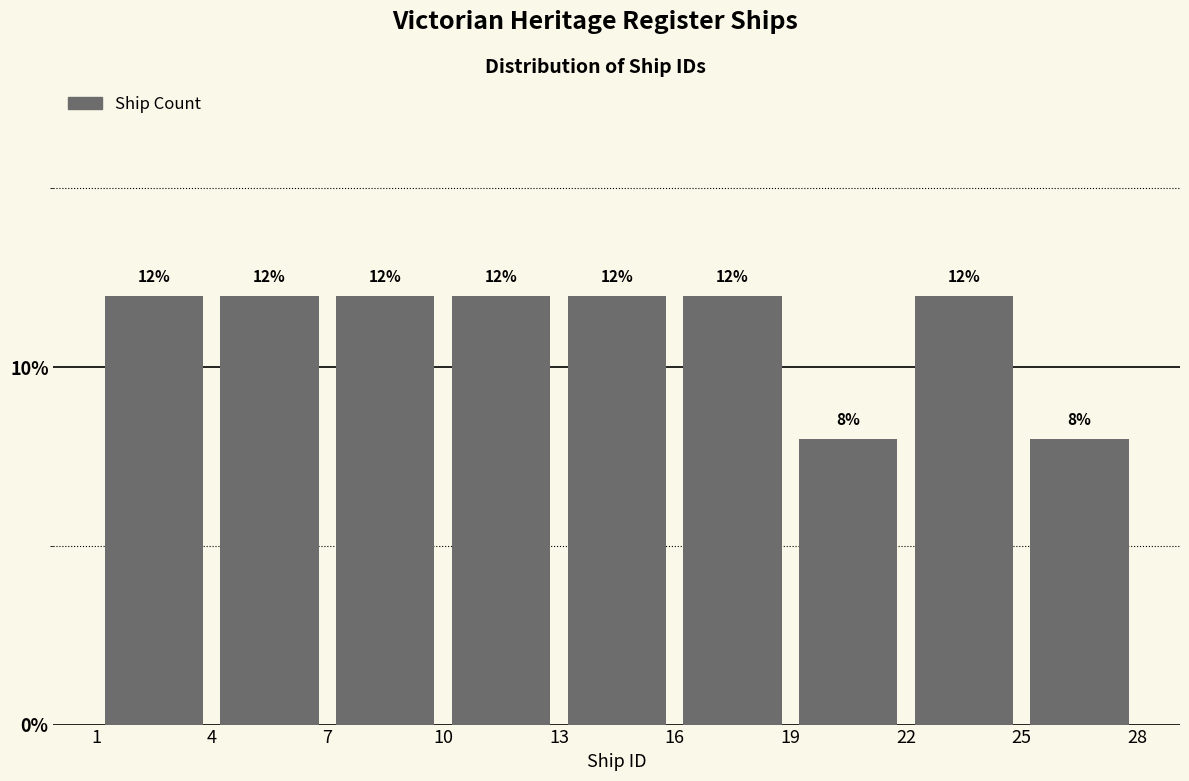

Reading left to right, transcribe this chart: for each bar, give the range it covers on the x-axis and its height.

1 to 4: 12
4 to 7: 12
7 to 10: 12
10 to 13: 12
13 to 16: 12
16 to 19: 12
19 to 22: 8
22 to 25: 12
25 to 28: 8